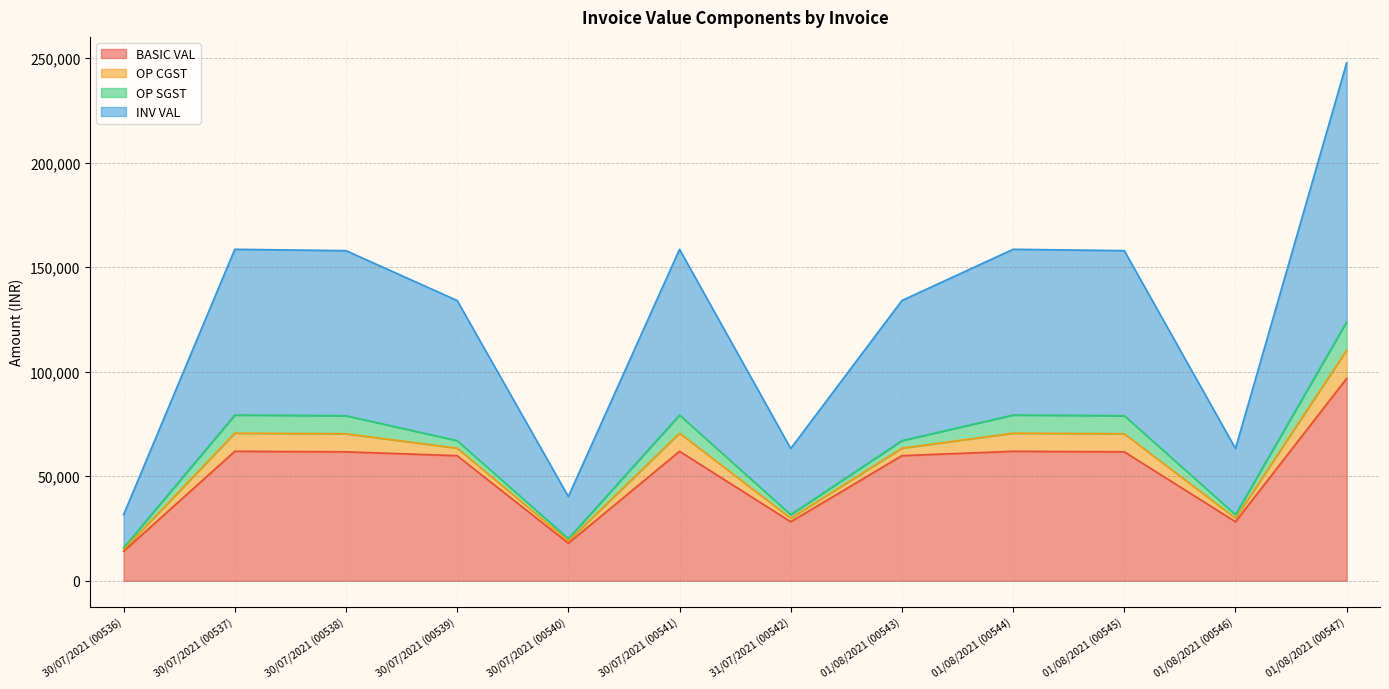

What is the value of the BASIC VAL point at the 7th from the left?

28250.0